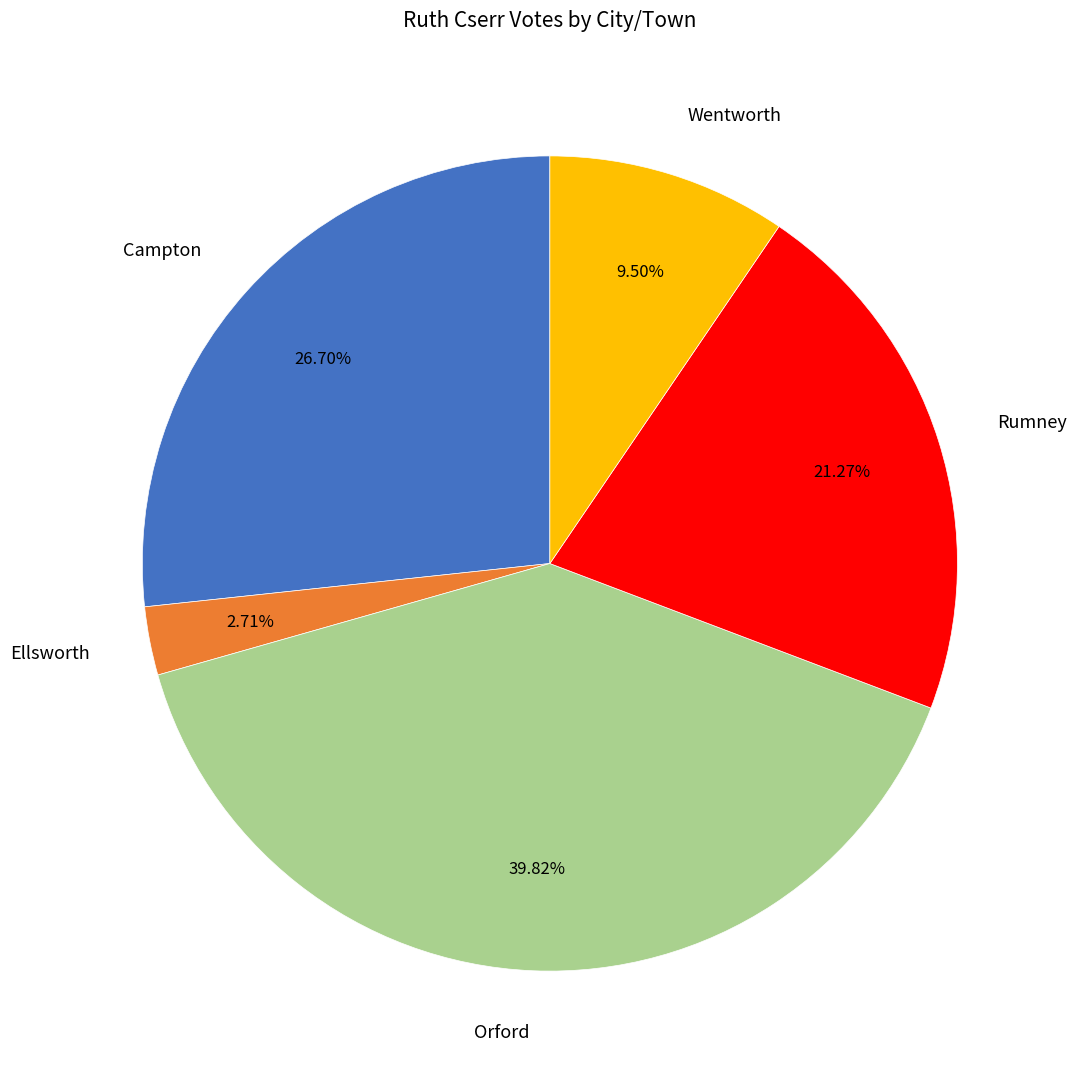

To the nearest percent, what percentage of the pie is Orford?

40%